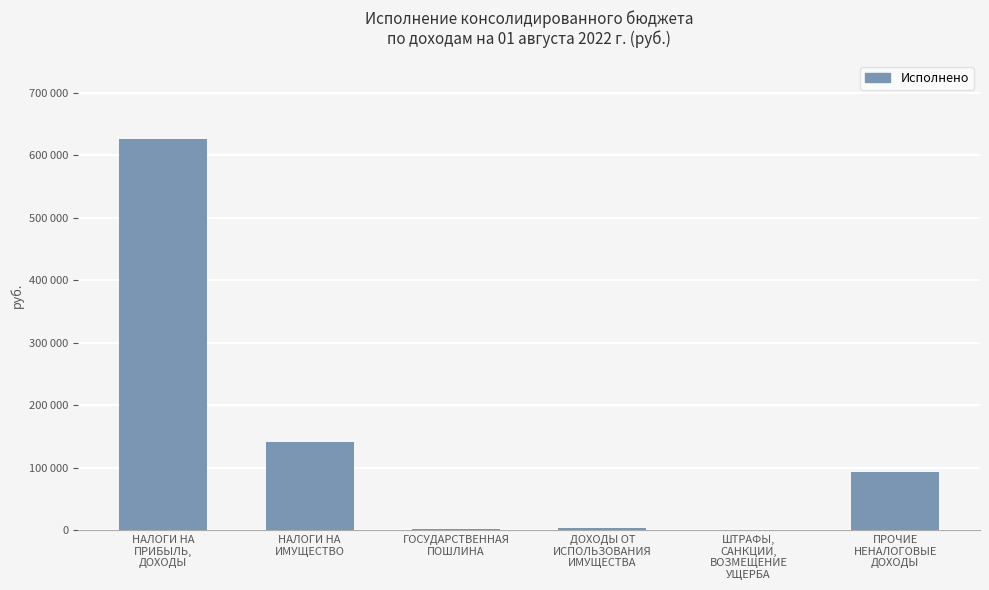

Reading left to right, transcribe all the data shown in this chart.

625596.1	140509.8	2750.0	3581.3	0.0	93920.0